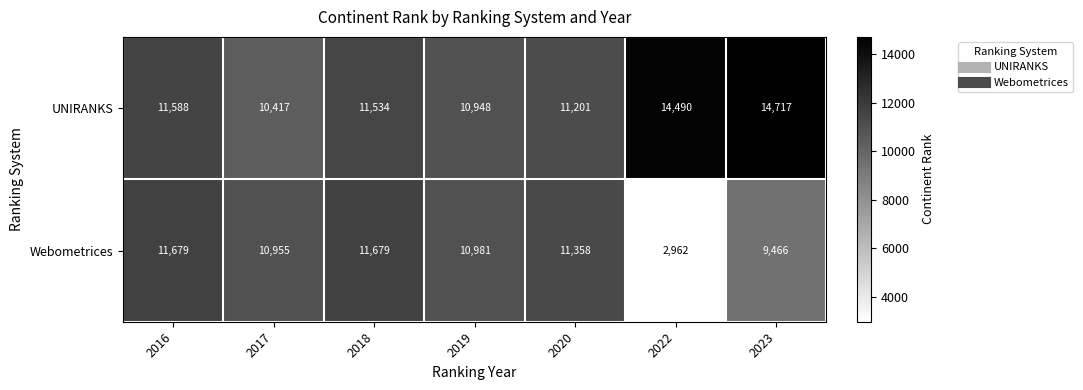

Which series has the widest spread of values?

Webometrices